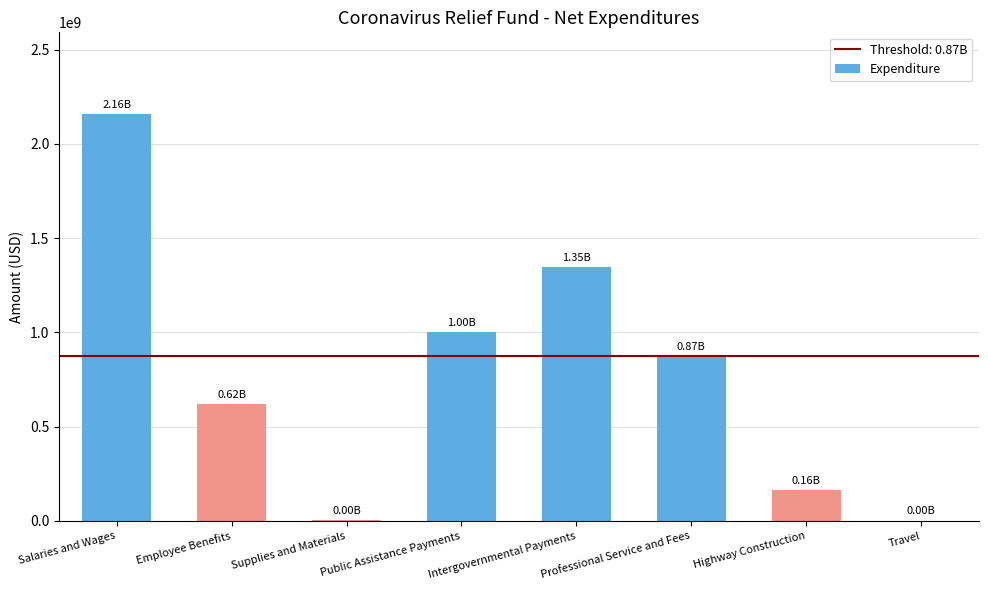

Which has a higher value, Salaries and Wages or Travel?

Salaries and Wages